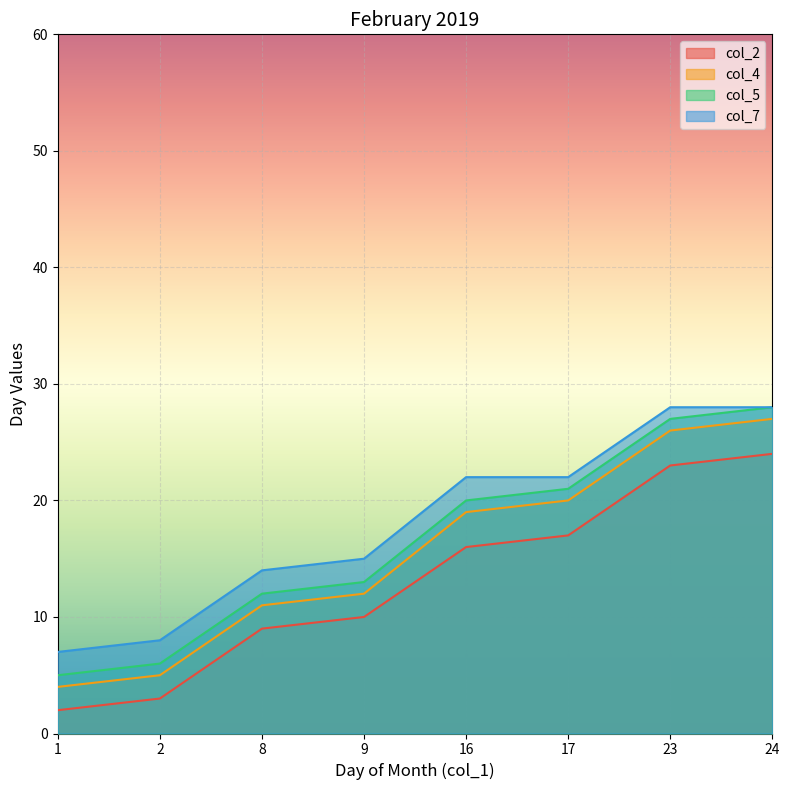

At which label does col_2 reach its minimum?

1